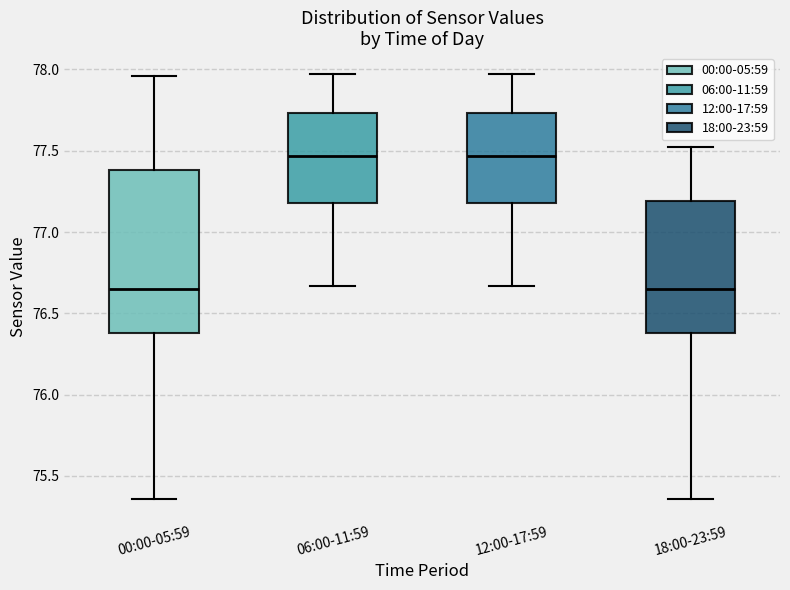

Where does the lower whisker of the box for 18:00-23:59 end on the y-axis? The values are not printed on the chart, so give them approximately, as read against the axis.

75.35